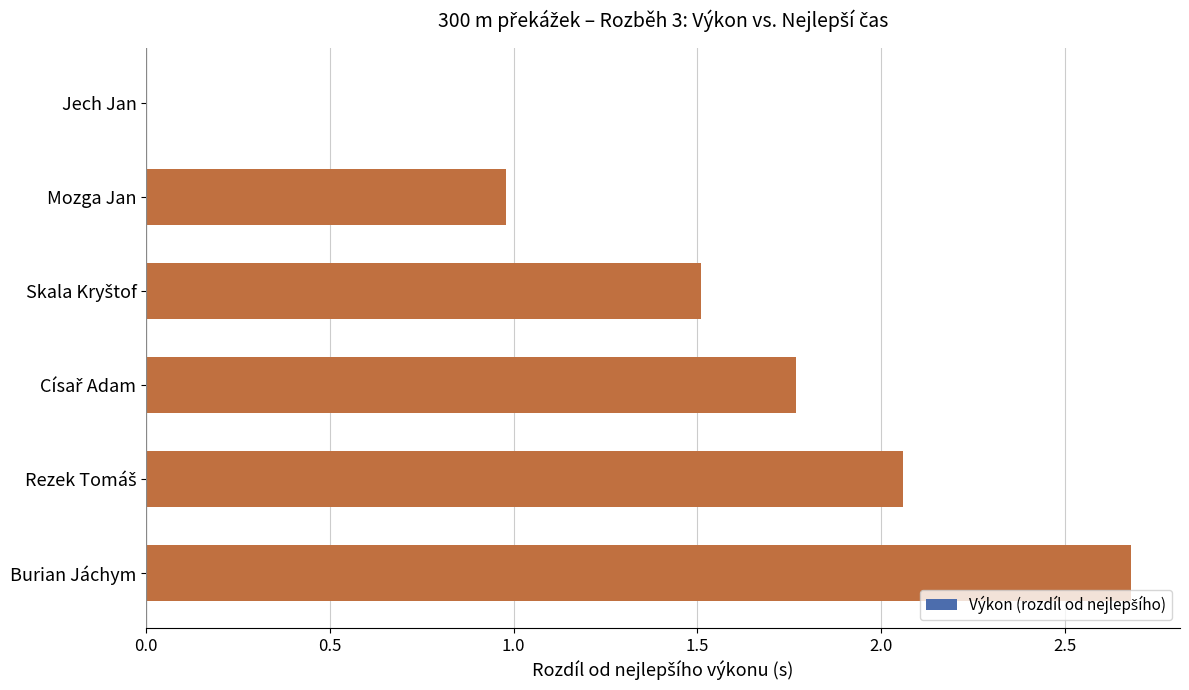

The value at Jech Jan is 0.0. True or false?

True